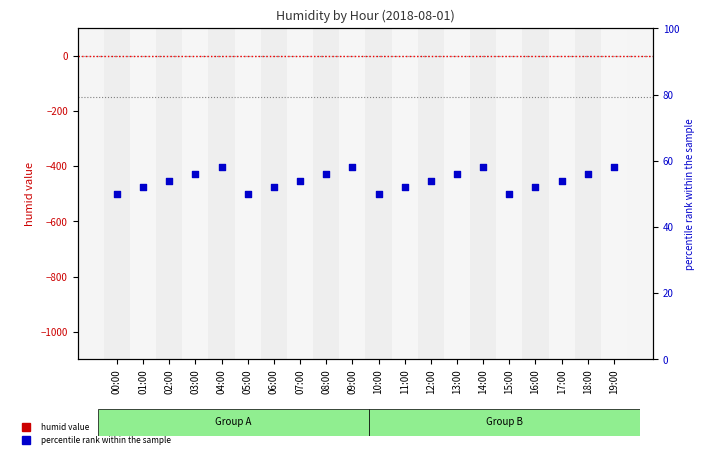

What are all the series names shown in the legend?

humid, percentile rank